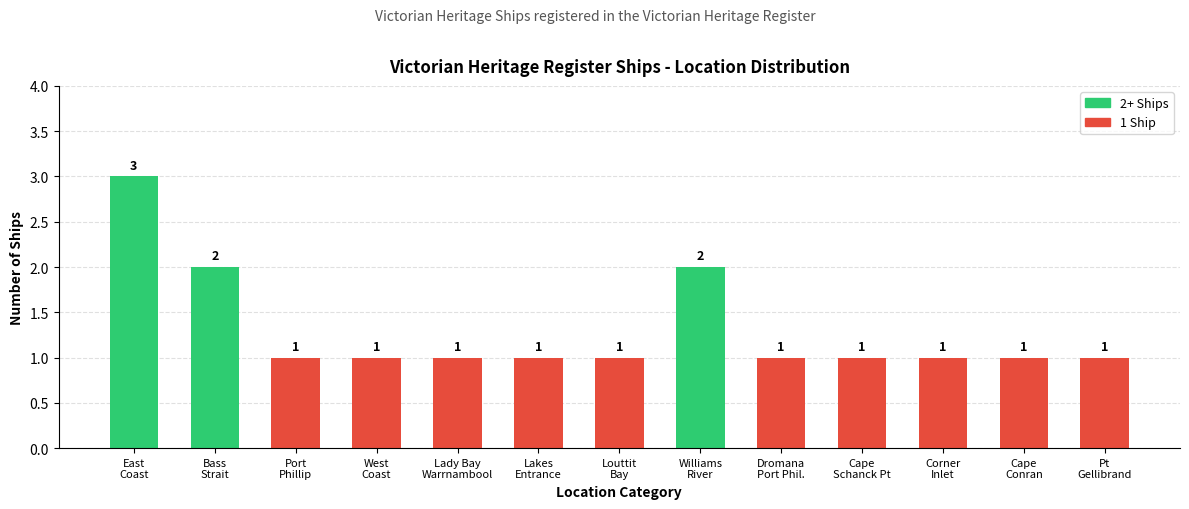

Count the values in the range 1 to 2.

12